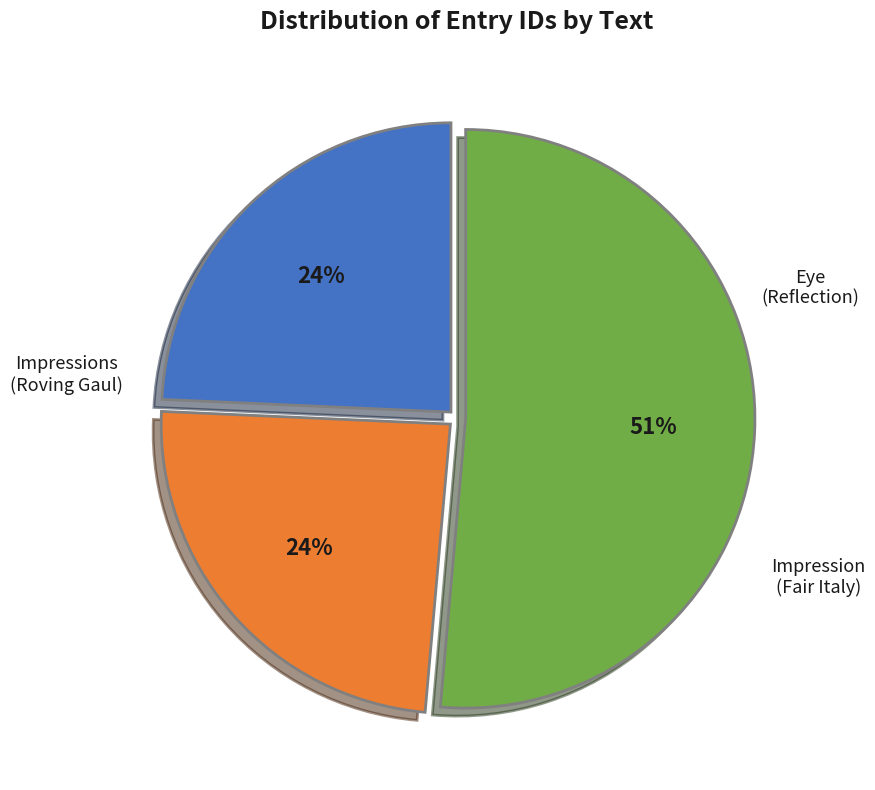

To the nearest percent, what is the difference between the largest and smallest slice percentages?

27%